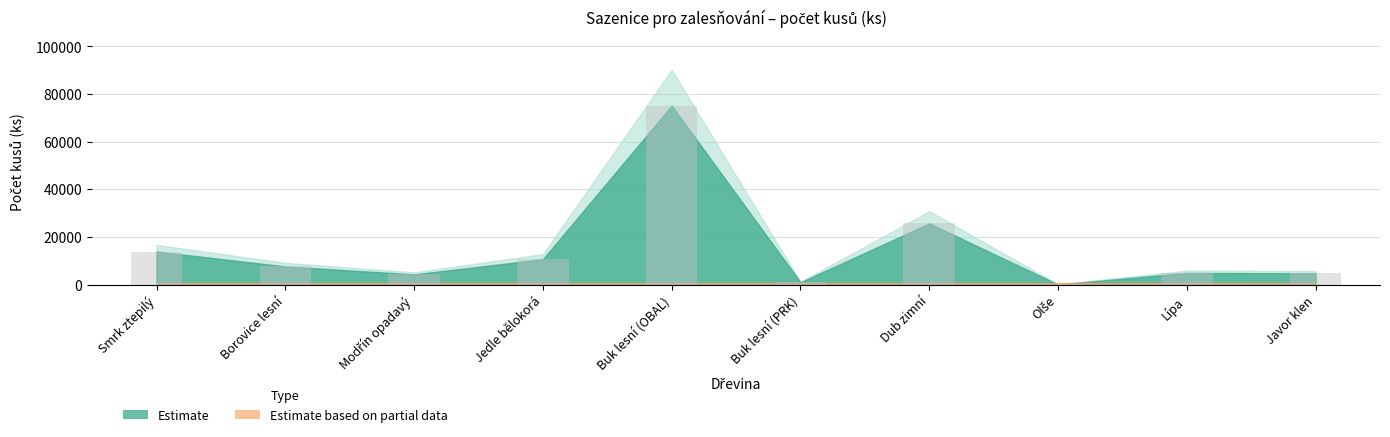

Which has a higher value, Smrk ztepilý or Lípa?

Smrk ztepilý